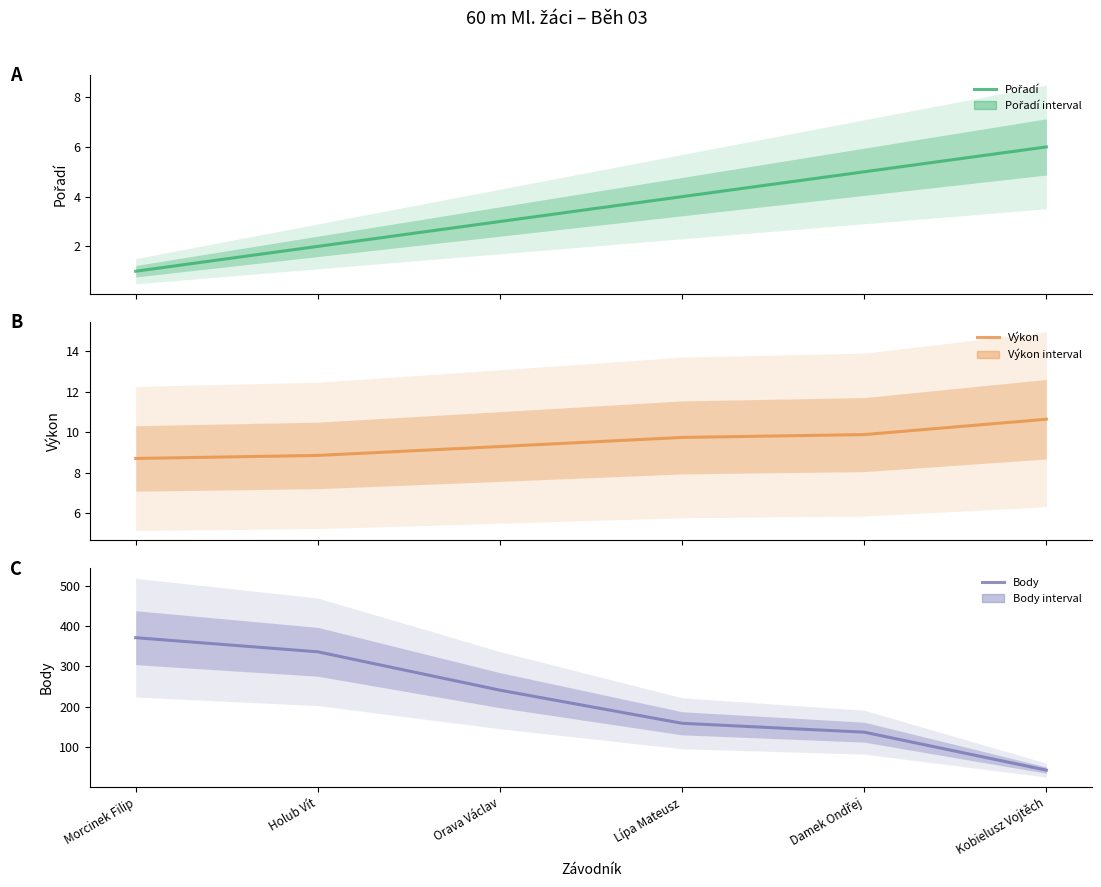

Which series has the largest total across all categories?

Body